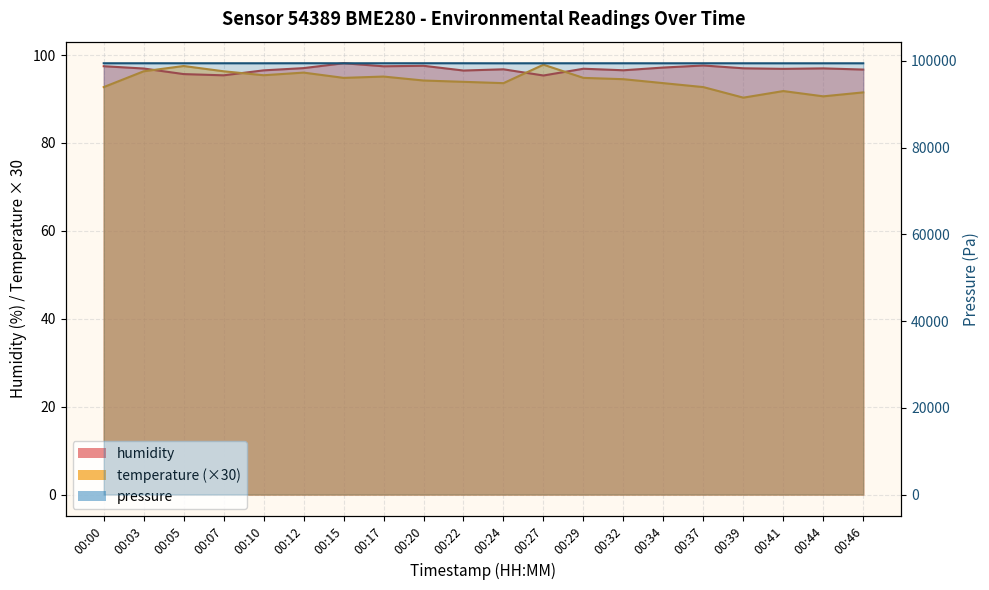

Between which two adjacent categories do humidity and temperature first intersect?

00:03 and 00:05